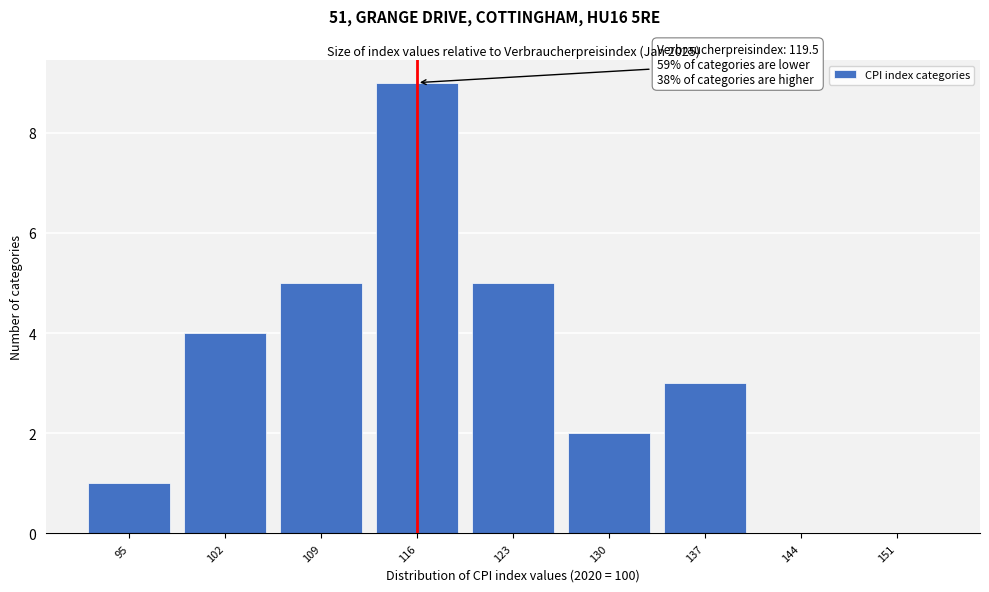

Reading right to left, transcribe all the data shown in this chart.

151=0	144=0	137=3	130=2	123=5	116=9	109=5	102=4	95=1